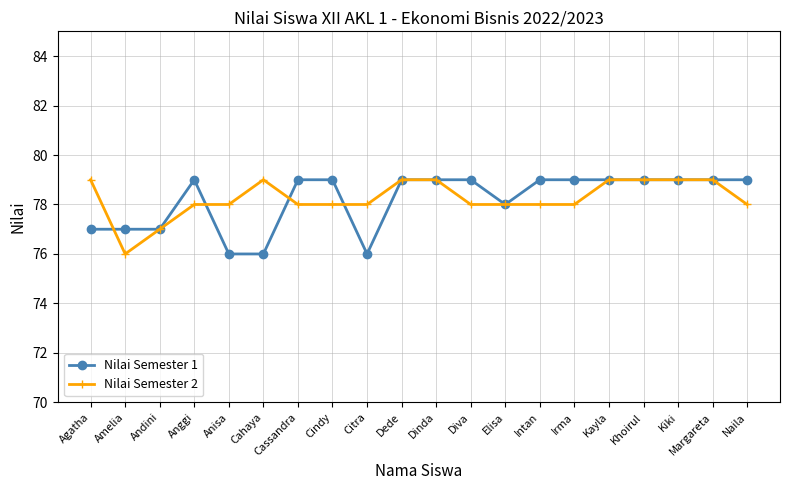

What is the difference between the highest and lowest values at Cahaya?

3